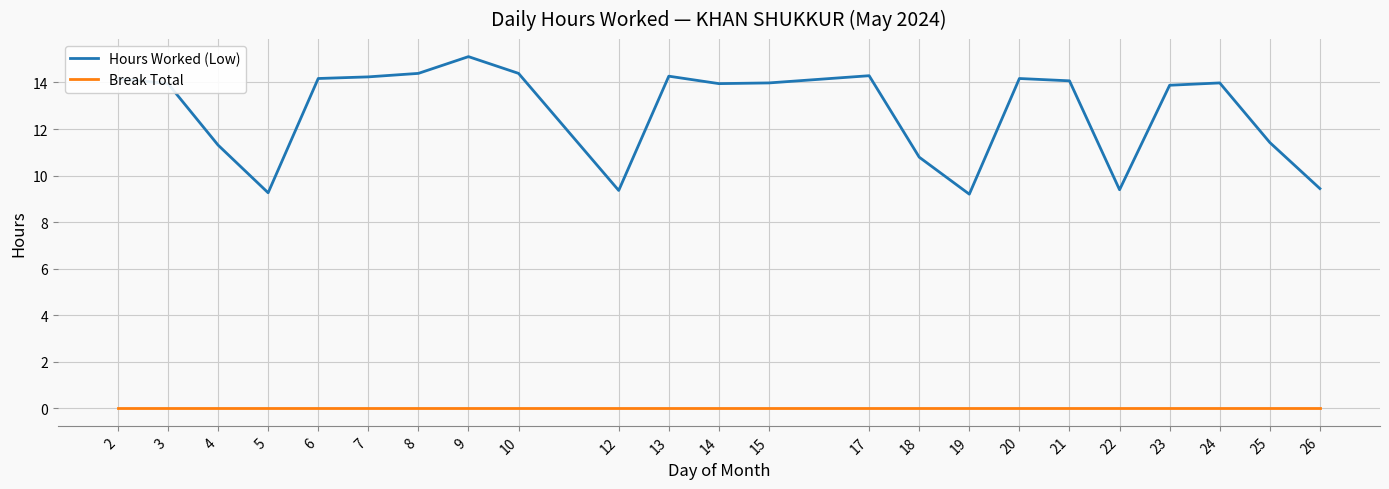

Is the value of Break Total at 25 greater than the value of Hours Worked (Low) at 26?

No